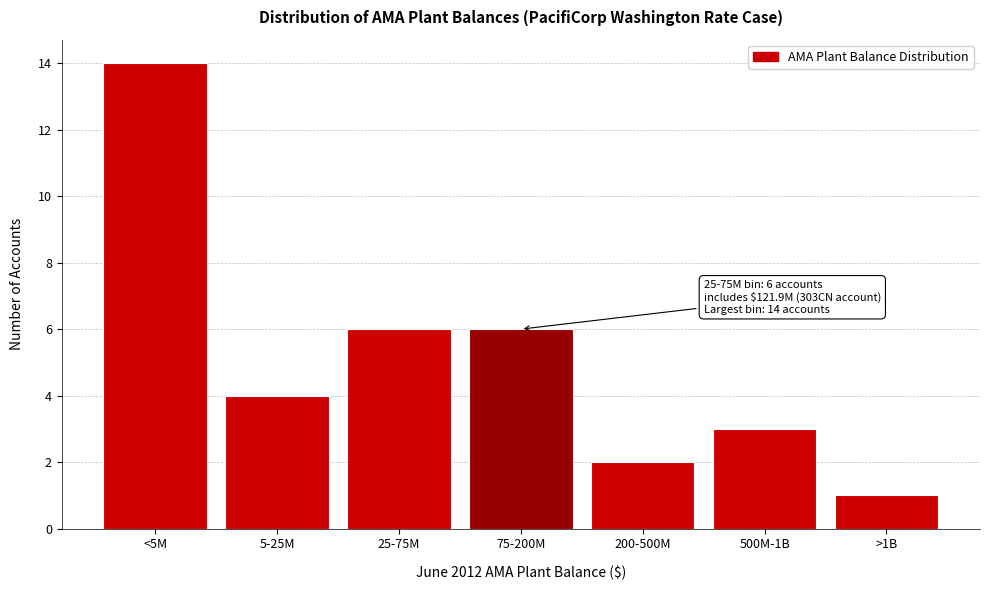

Reading left to right, what are all the values shown in this chart?

<5M=14	5-25M=4	25-75M=6	75-200M=6	200-500M=2	500M-1B=3	>1B=1